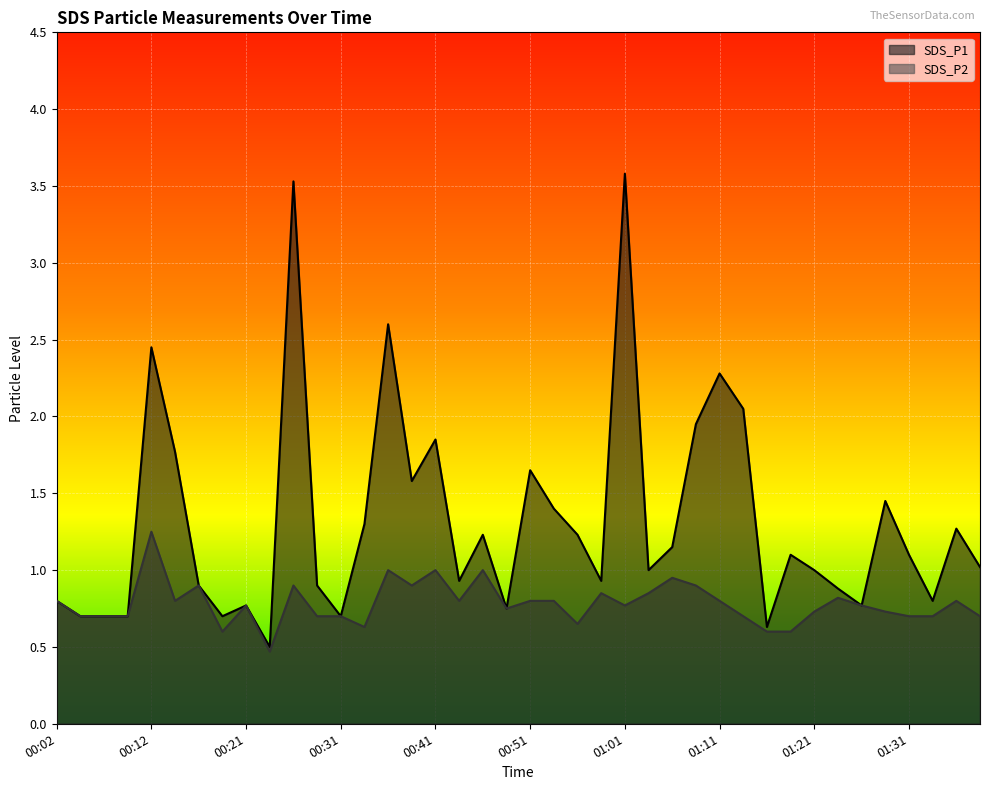

At how many categories does at least one series exceed 1?

21